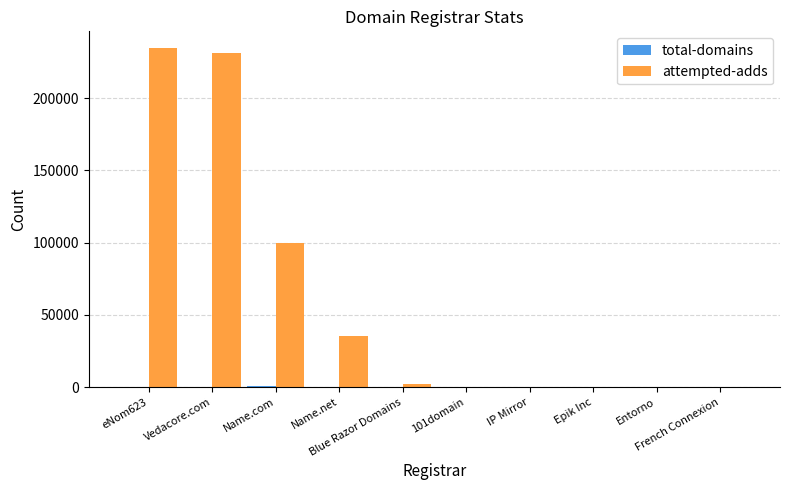

How many data points does each series have?

10